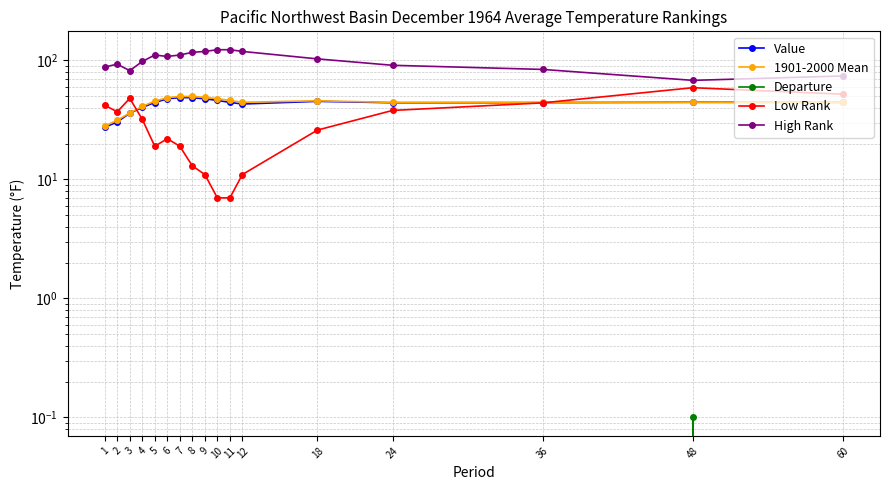

Which label corresponds to the largest value in the chart?

10